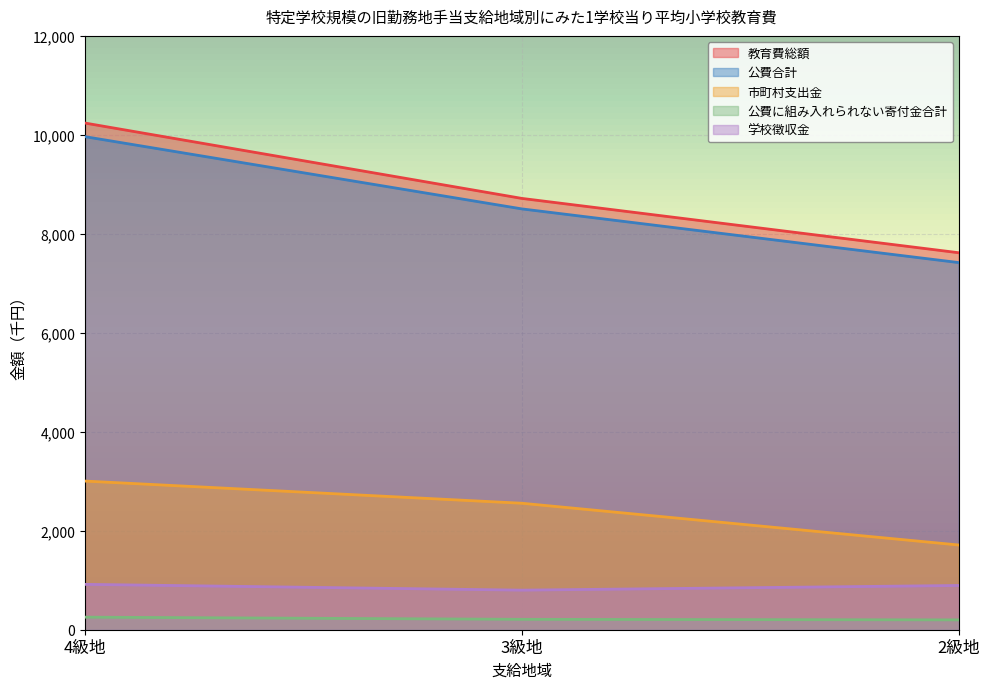

Rank the categories by 公費合計 value from highest to lowest.

4級地, 3級地, 2級地